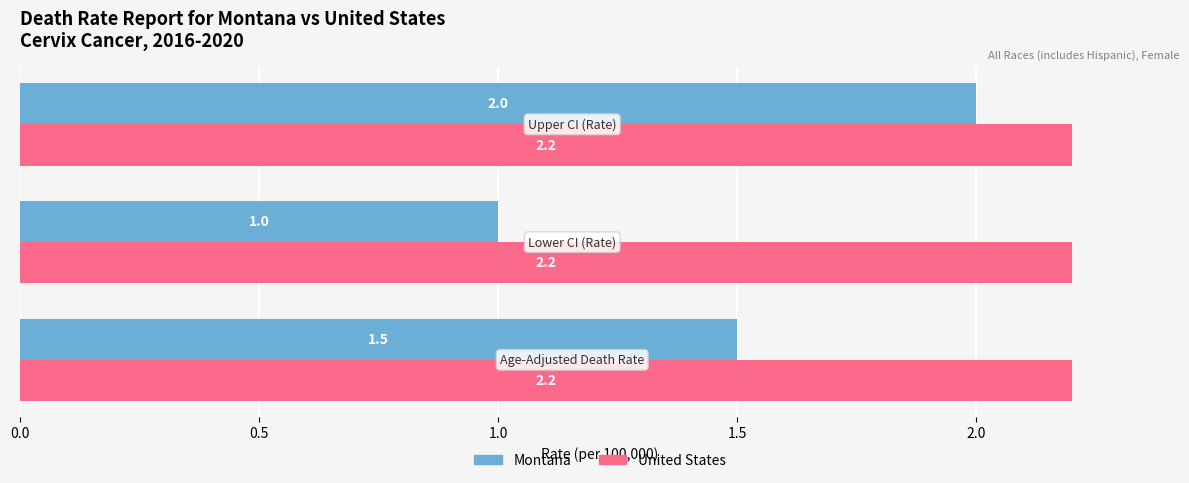

Count the Montana values in the range 1 to 2.

3